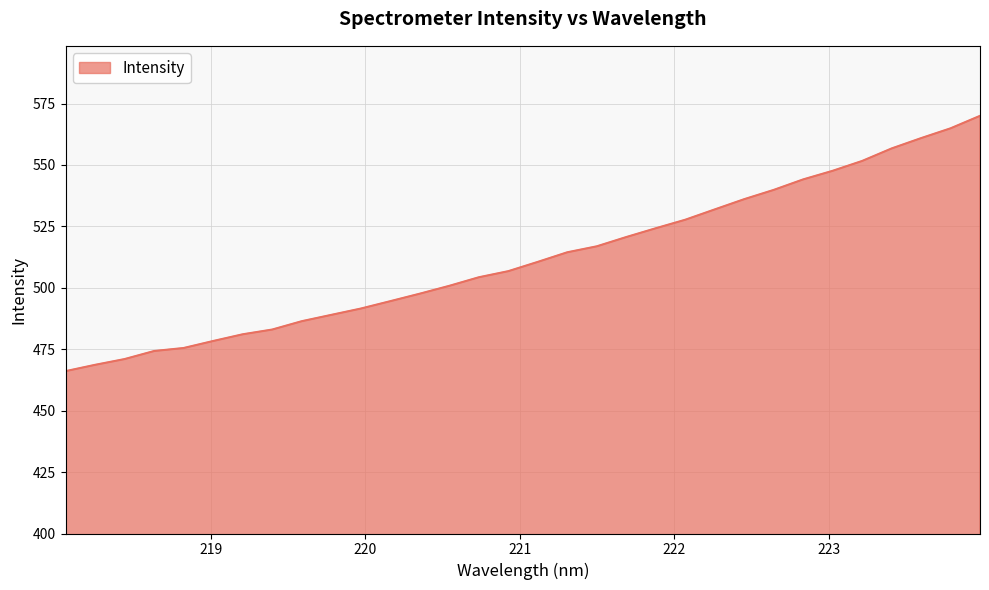

What is the smallest value displayed?

466.1